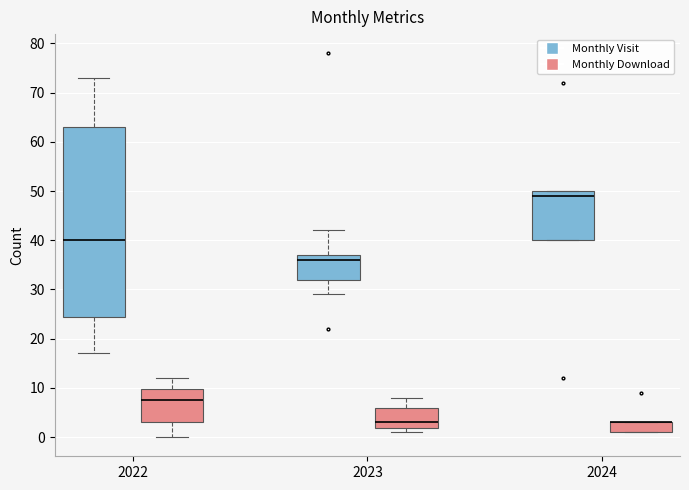

Reading left to right, transcribe this box plot: for each box, give where its median line is, the range the box spans, and where its two whiskers end, as read against the y-axis. The values are not printed on the chart, so give them approximately, as read against the axis.

2022 (Monthly Visit): median 40, box 25 to 63, whiskers 17 to 73
2022 (Monthly Download): median 8, box 3 to 10, whiskers 0 to 12
2023 (Monthly Visit): median 36, box 32 to 37, whiskers 29 to 42
2023 (Monthly Download): median 3, box 2 to 6, whiskers 1 to 8
2024 (Monthly Visit): median 49, box 40 to 50, whiskers 40 to 50
2024 (Monthly Download): median 3 (drawn on the box's upper edge), box 1 to 3, whiskers 1 to 3